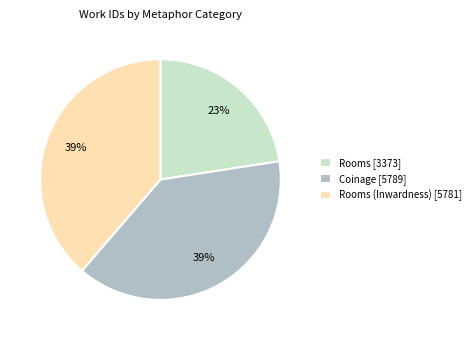

How many slices are in this pie chart?

3